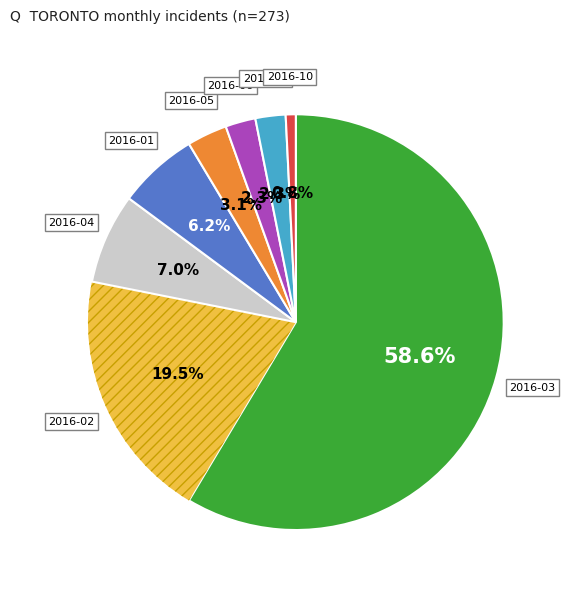

How many segments does this pie chart have?

8